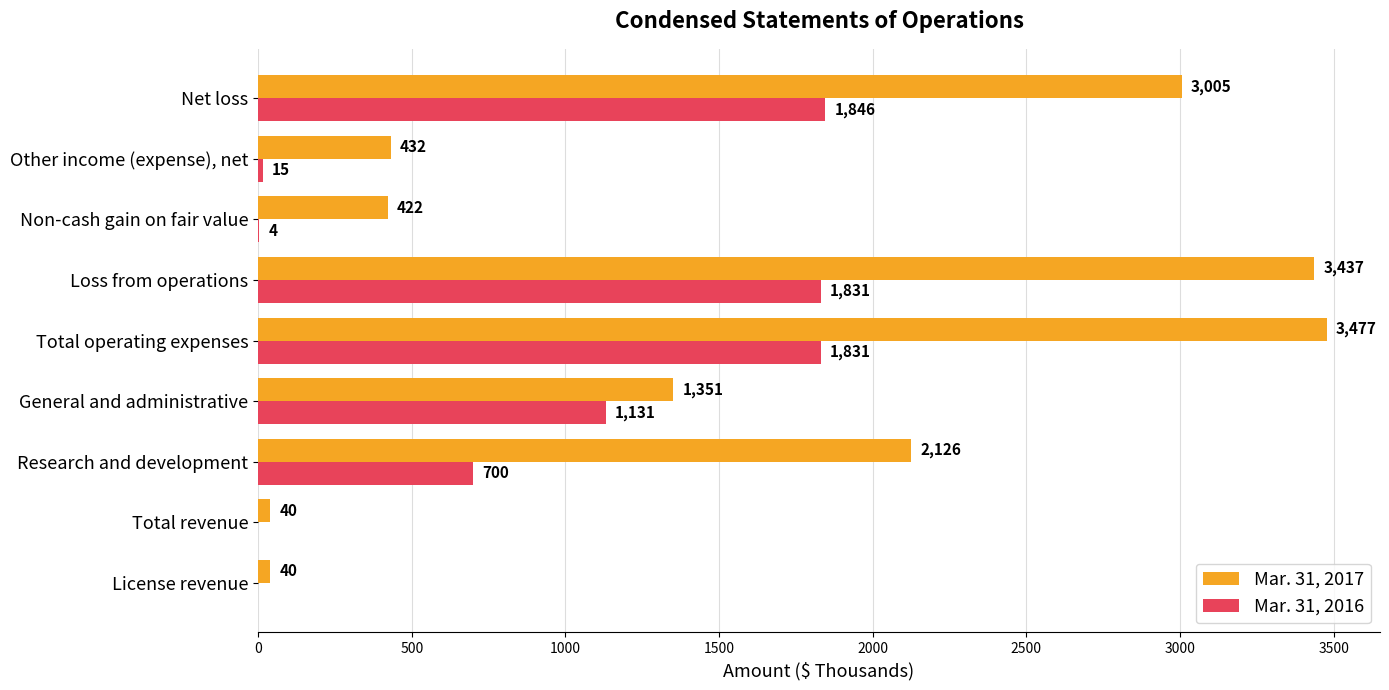

At which category is the sum across all series the highest?

Total operating expenses